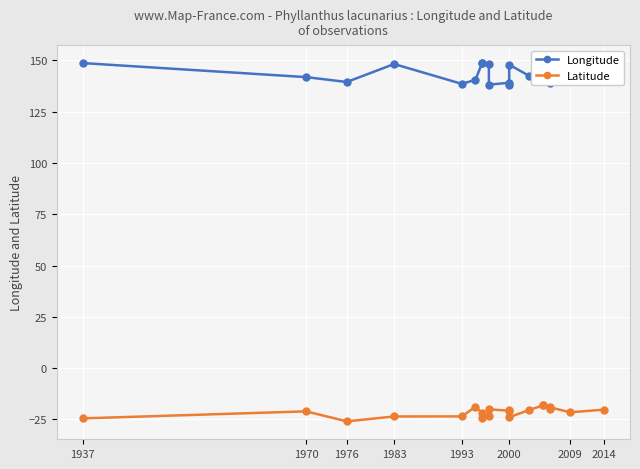

How many series are shown in this chart?

2